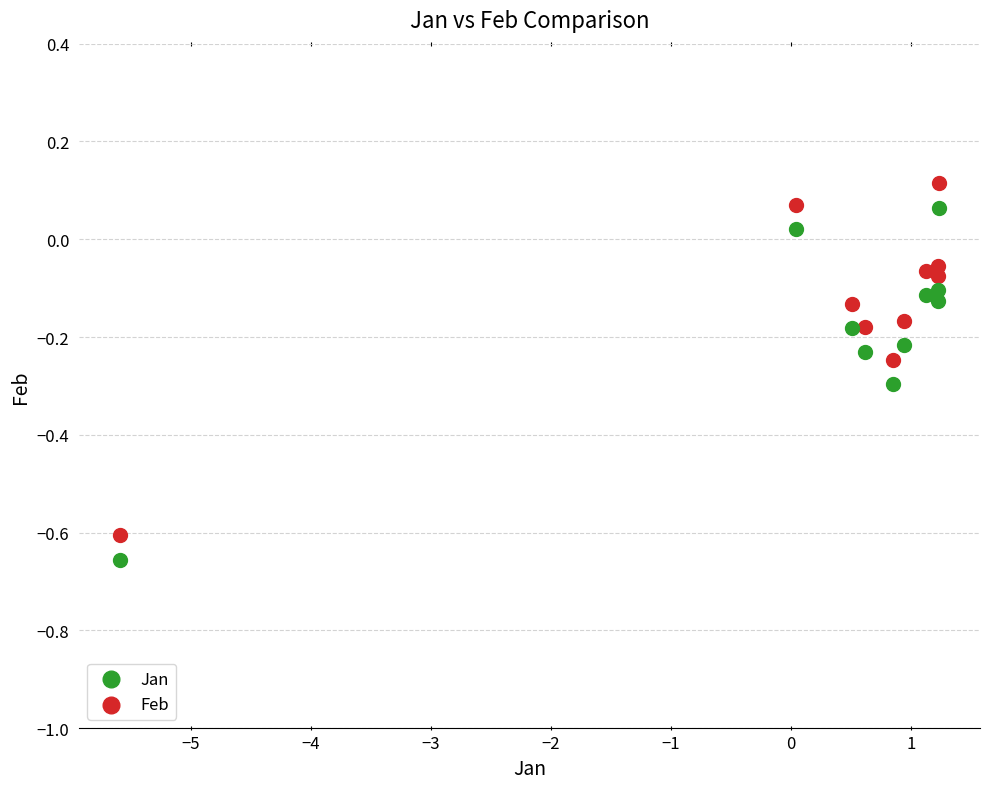

What is the X range (max minus min) for the scatter plot?

6.8